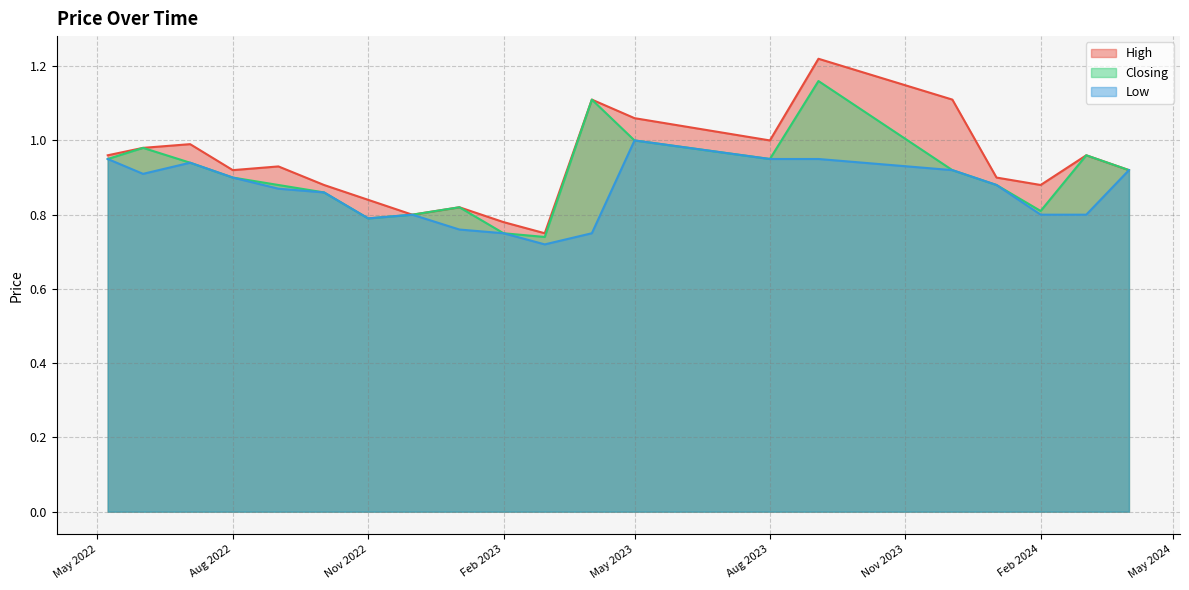

What is the total value across all series at 01/03/2023?

2.2